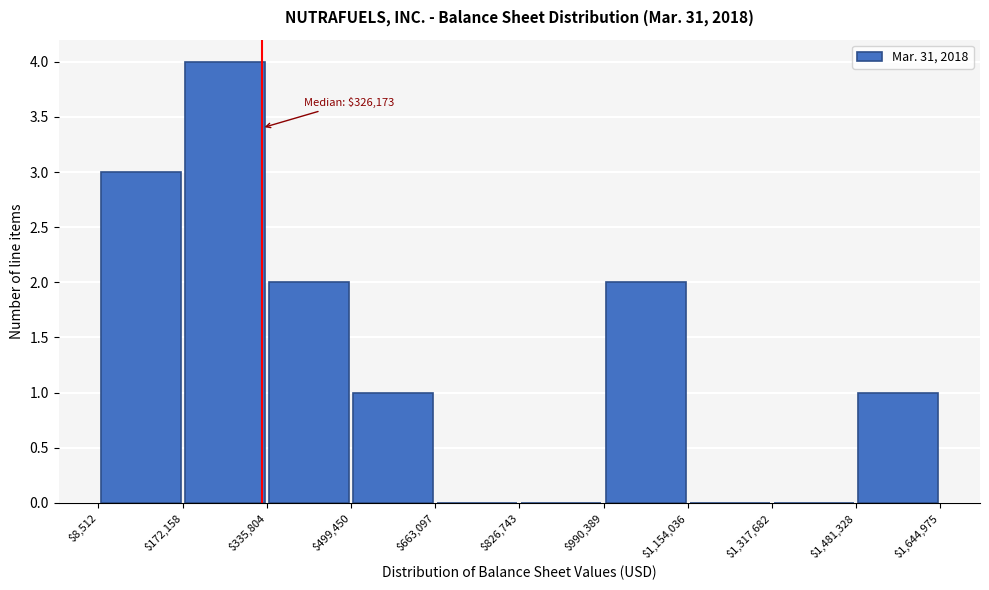

Which range on the x-axis has the tallest bar?

$172,158 to $335,804